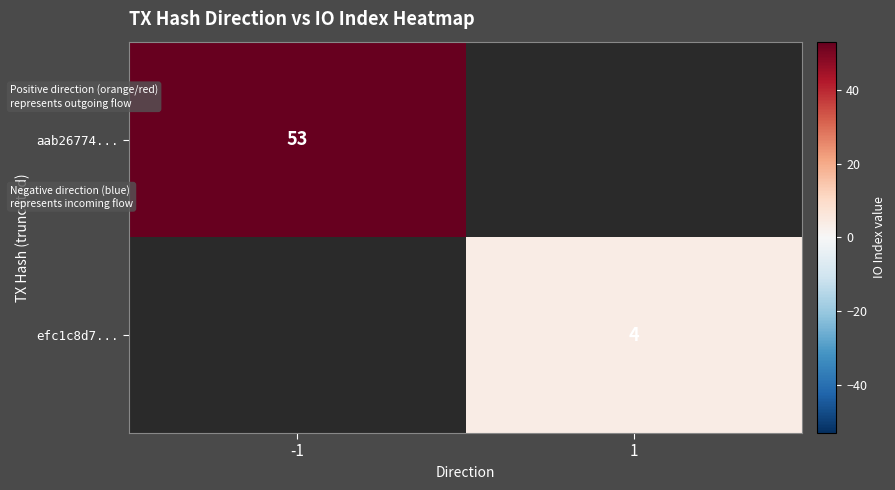

At how many categories does at least one series exceed 41?

1